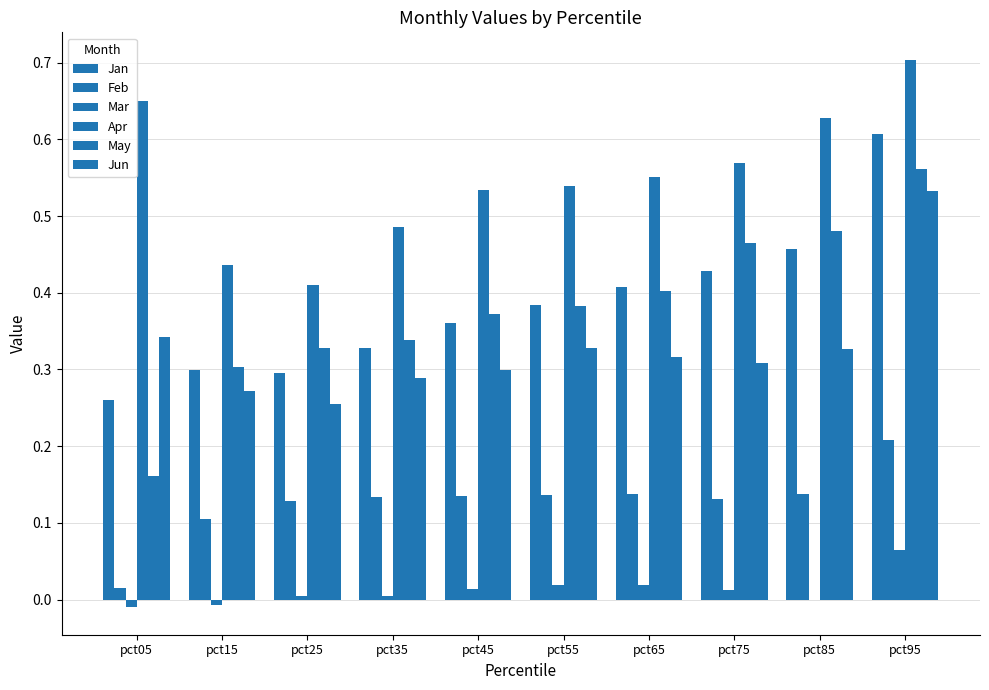

Which series has the largest total across all categories?

Apr